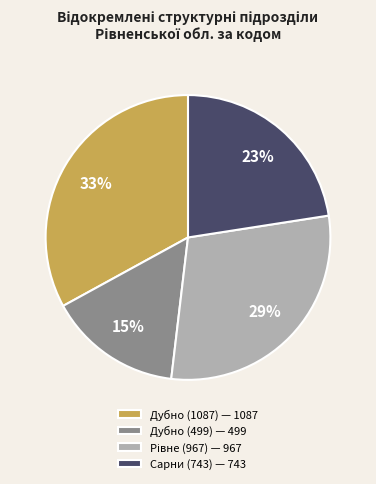

To the nearest percent, what is the average slice percentage?

25%